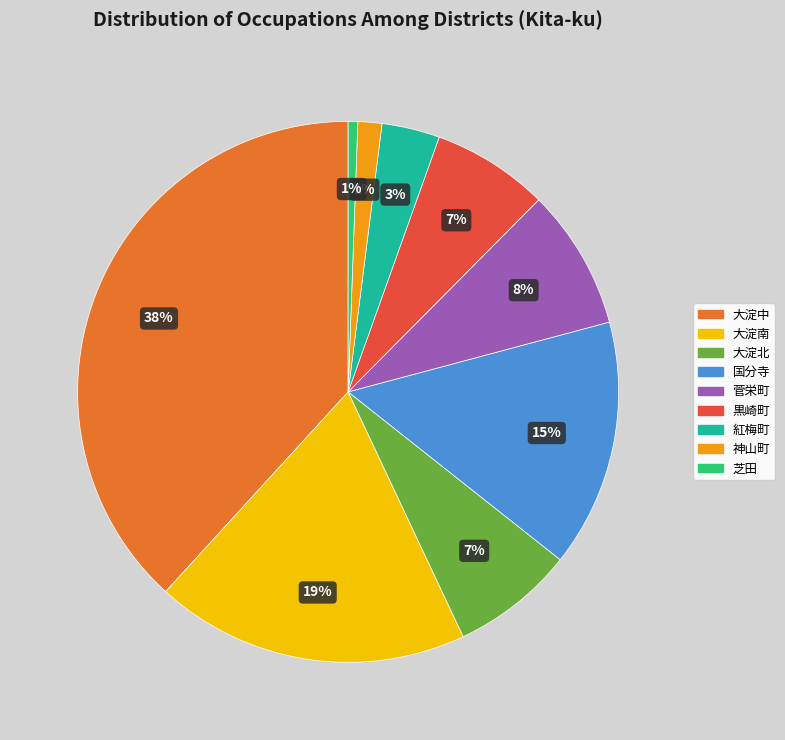

Which slice is the largest?

大淀中